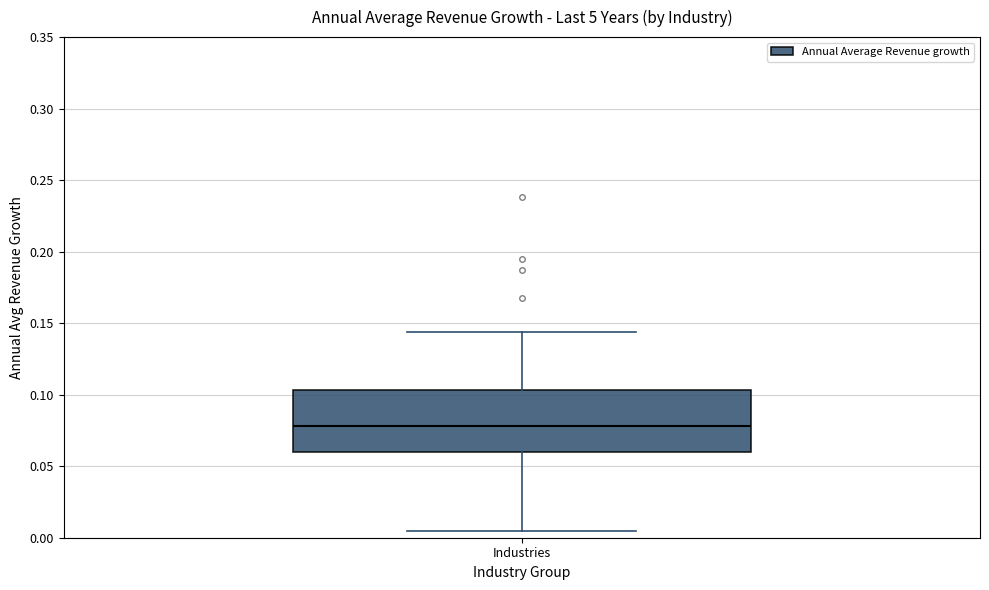

Transcribe this box plot: give where the median line is, the range the box spans, and where the two whiskers end, as read against the y-axis. The values are not printed on the chart, so give them approximately, as read against the axis.

median 0.080, box 0.060 to 0.105, whiskers 0.005 to 0.145